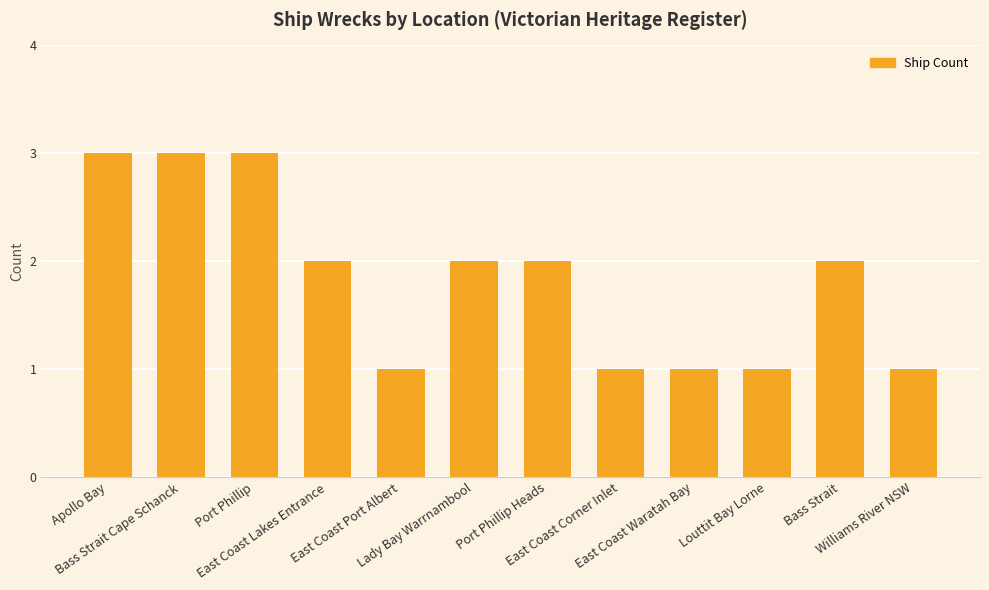

What is the value of the 5th bar from the left?

1